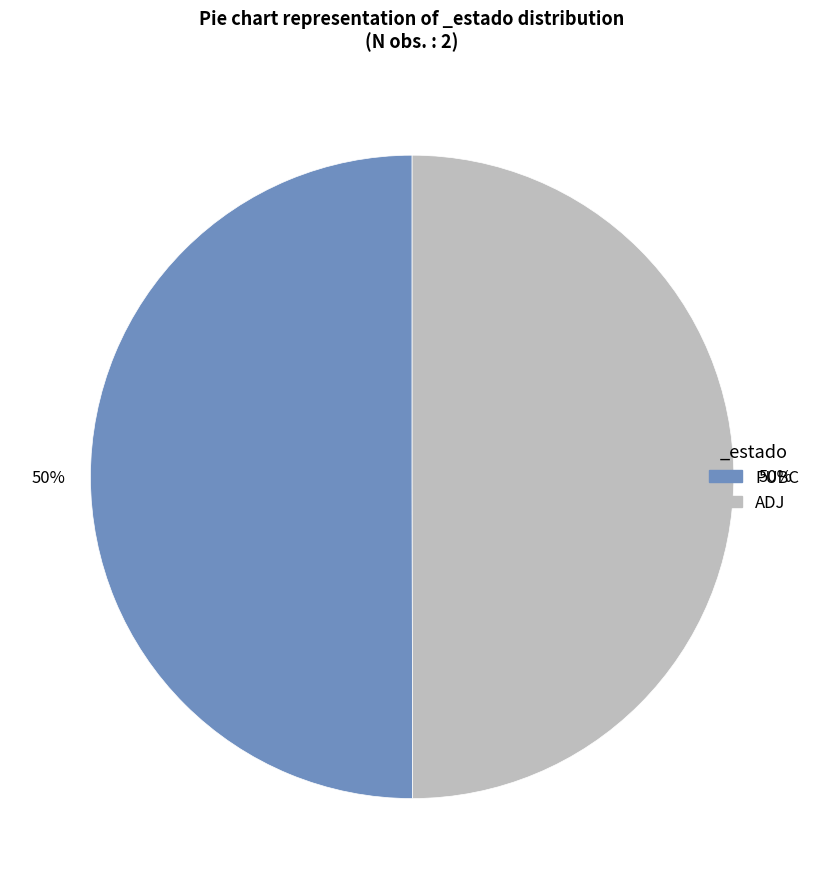

The PUBC slice represents 56% of the pie. True or false?

False